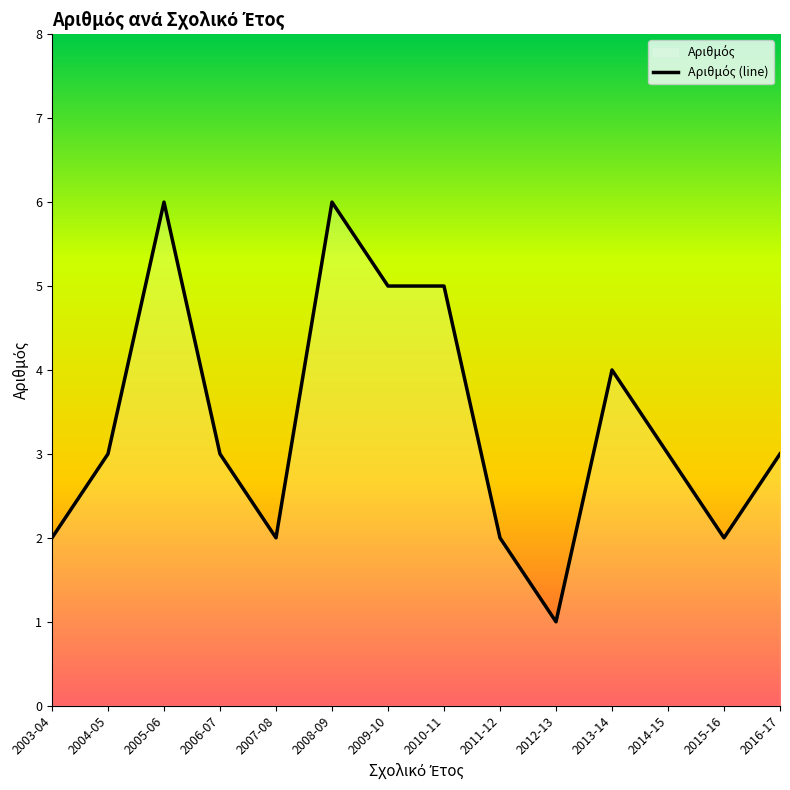

What is the value of the 4th point from the left?

3